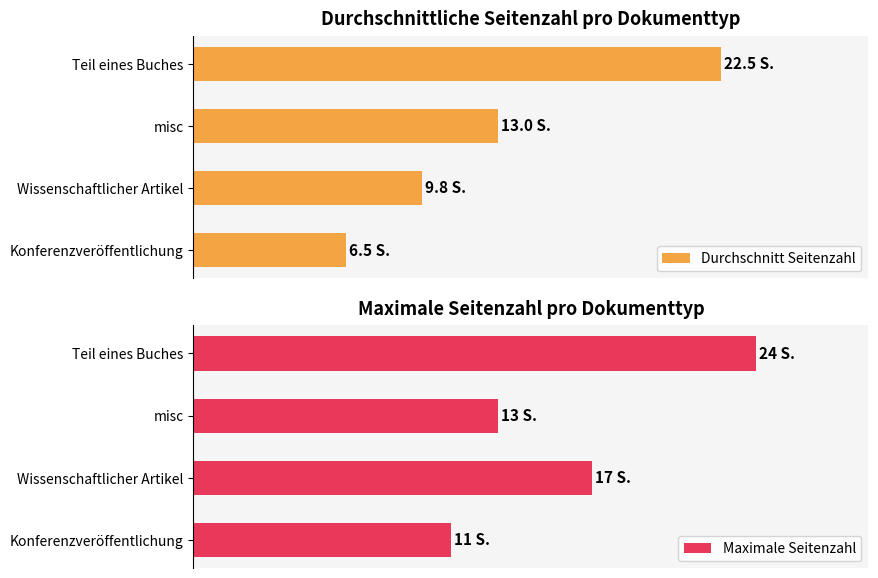

Is the value of Durchschnitt Seitenzahl at misc greater than the value of Maximale Seitenzahl at Wissenschaftlicher Artikel?

No